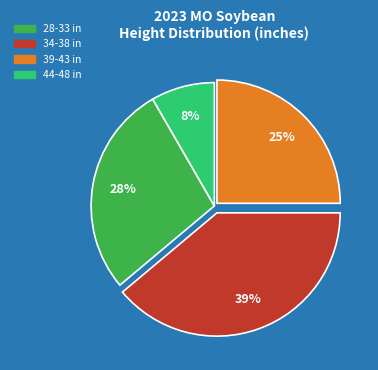

Is there a majority slice in this chart?

No